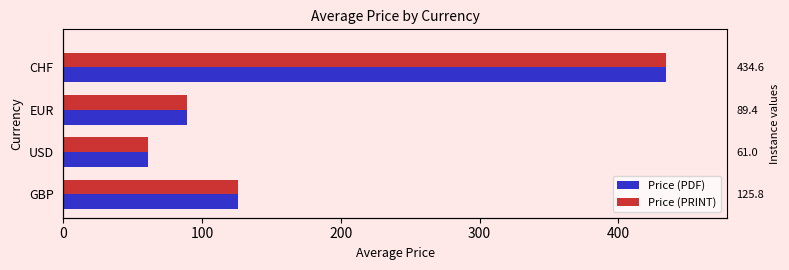

What is the value of the Price (PDF) bar at the 2nd from the left?

61.0